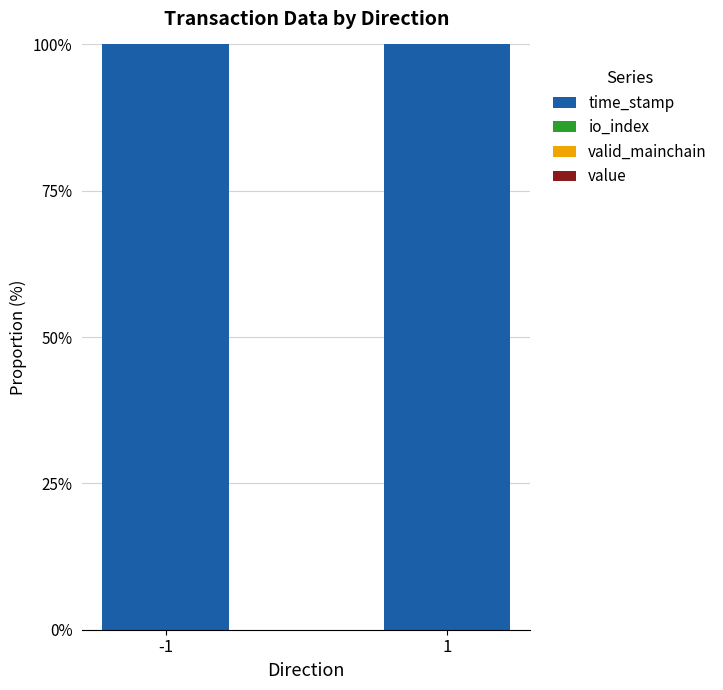

Are the bars horizontal?

No